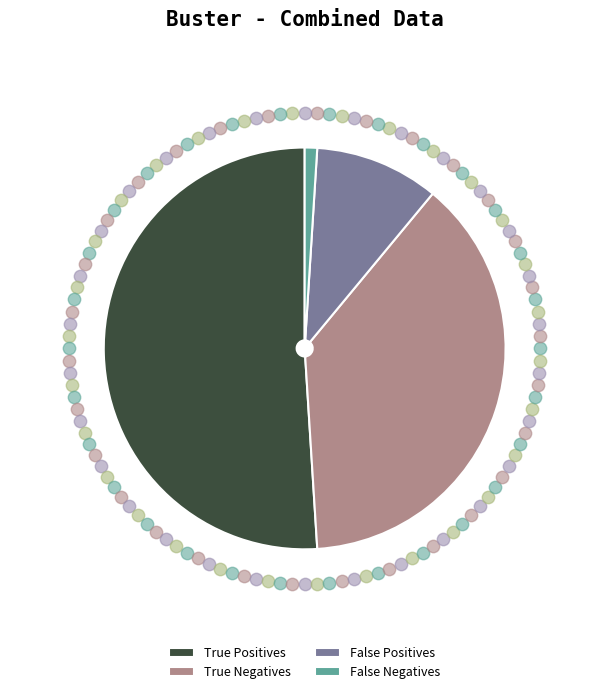

Rank the categories by value from highest to lowest.

True Positives, True Negatives, False Positives, False Negatives